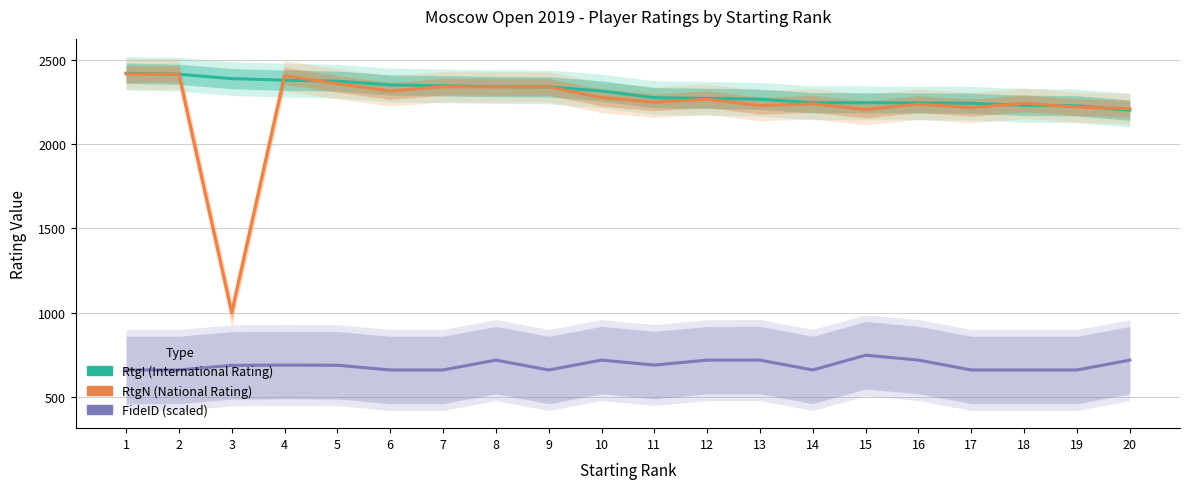

True or false: RtgI (International Rating) has more than 2 points higher than both neighbors.

False